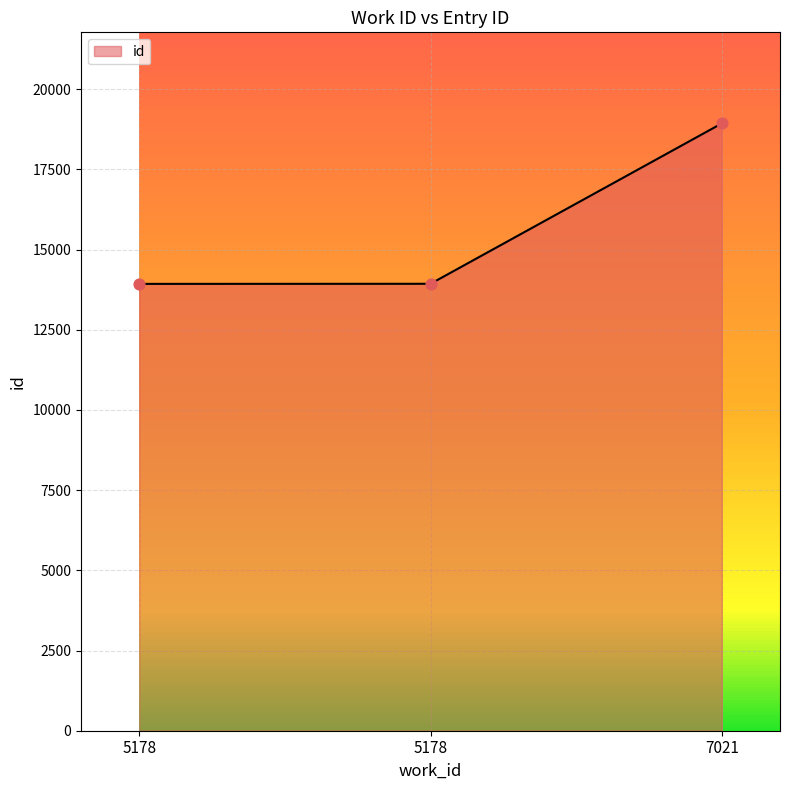

What is the change in value from 5178 to 7021?

+5000